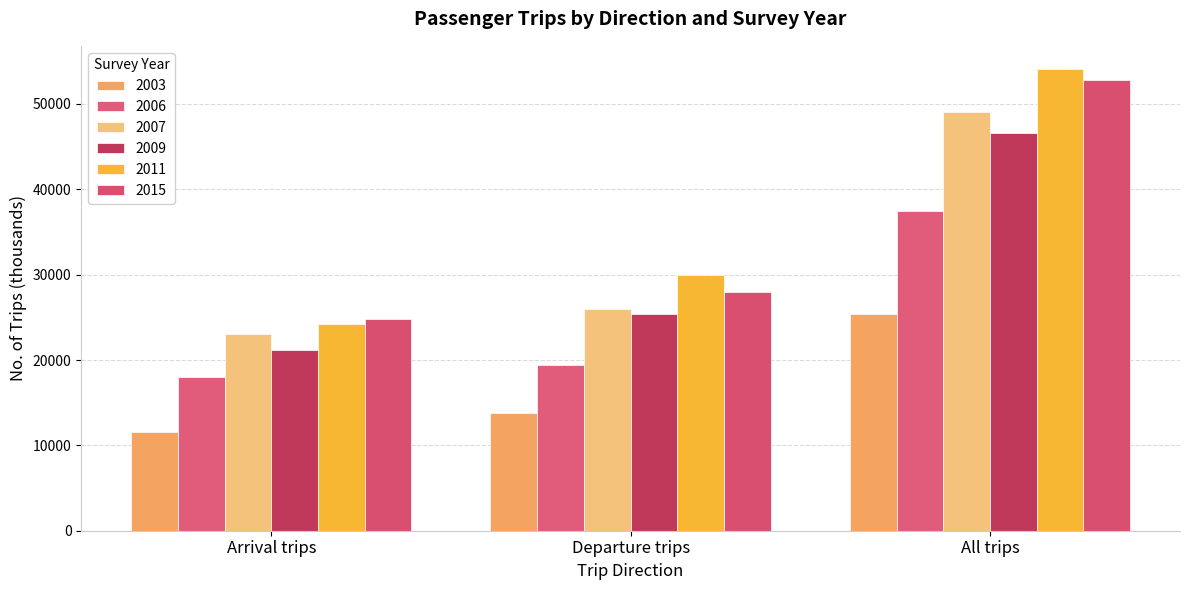

What is the value of the 2006 bar at the 2nd from the left?

19400